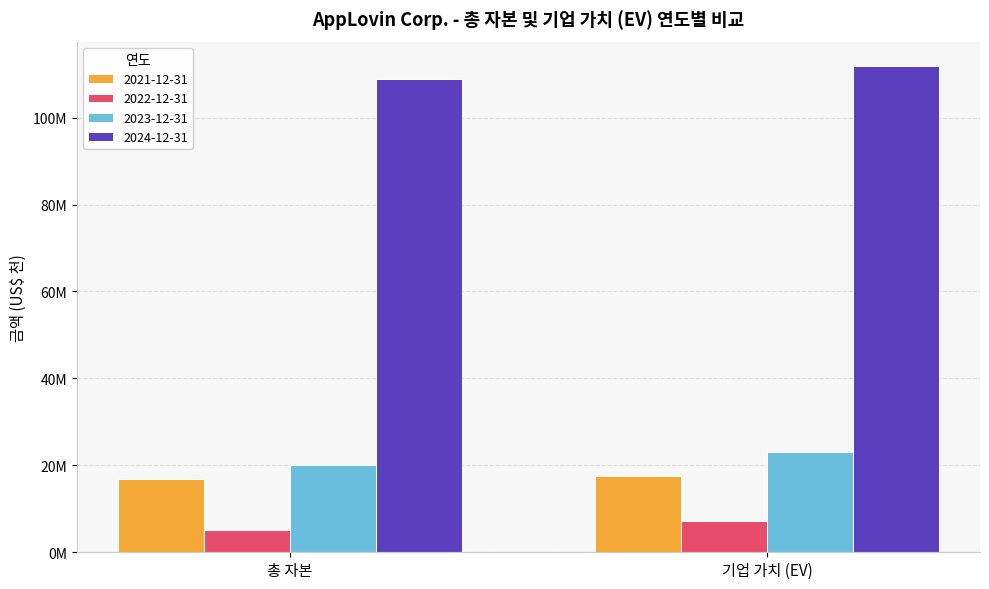

At which label does 2023-12-31 reach its minimum?

총 자본